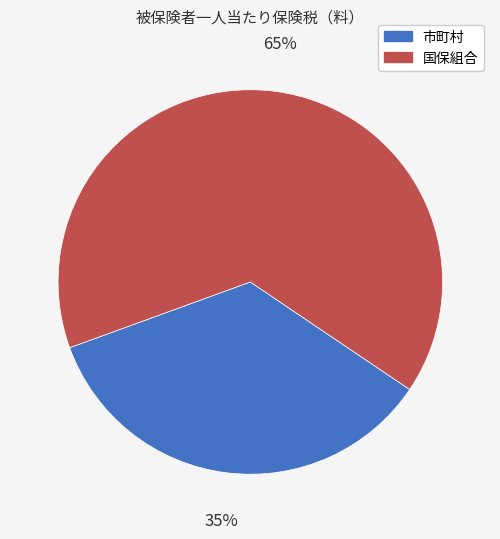

Which category has the smallest portion of the pie?

市町村